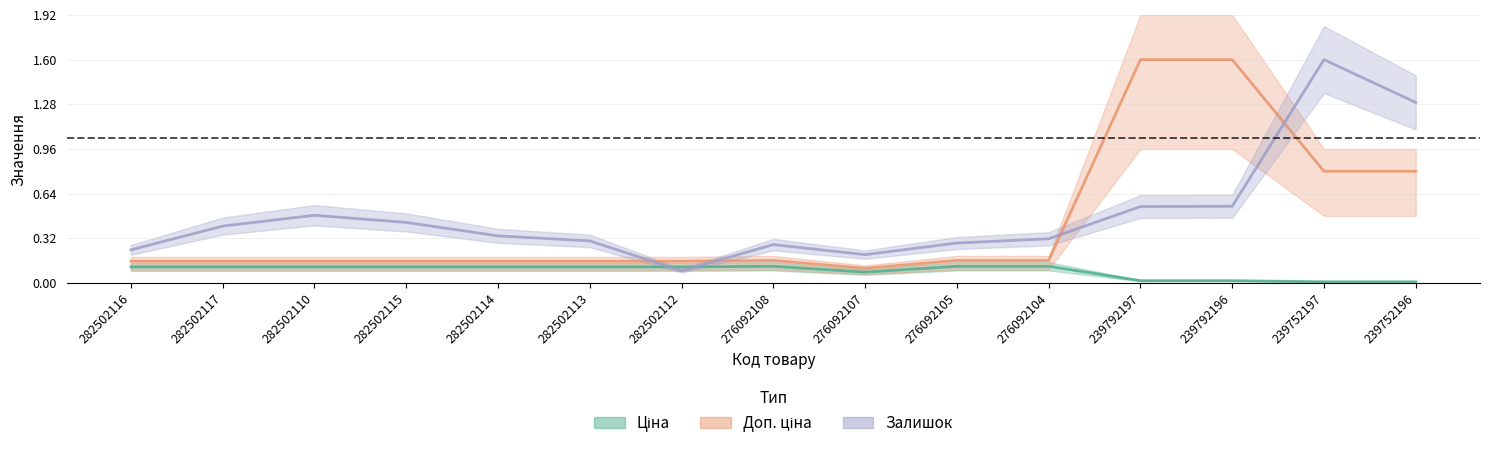

Reading left to right, extract all data points from this chart.

Ціна: 107.6	107.6	107.6	107.6	107.6	107.6	107.6	111.5	72.5	111.5	111.5	15.0	15.0	7.5	7.5
Доп. ціна: 145.8	145.8	145.8	145.8	145.8	145.8	145.8	151.1	98.2	151.1	151.1	1500.0	1500.0	750.0	750.0
Залишок: 221.9	381.7	454.4	406.5	316.0	282.2	81.7	257.4	189.9	268.0	296.4	513.0	514.8	1500.0	1212.4